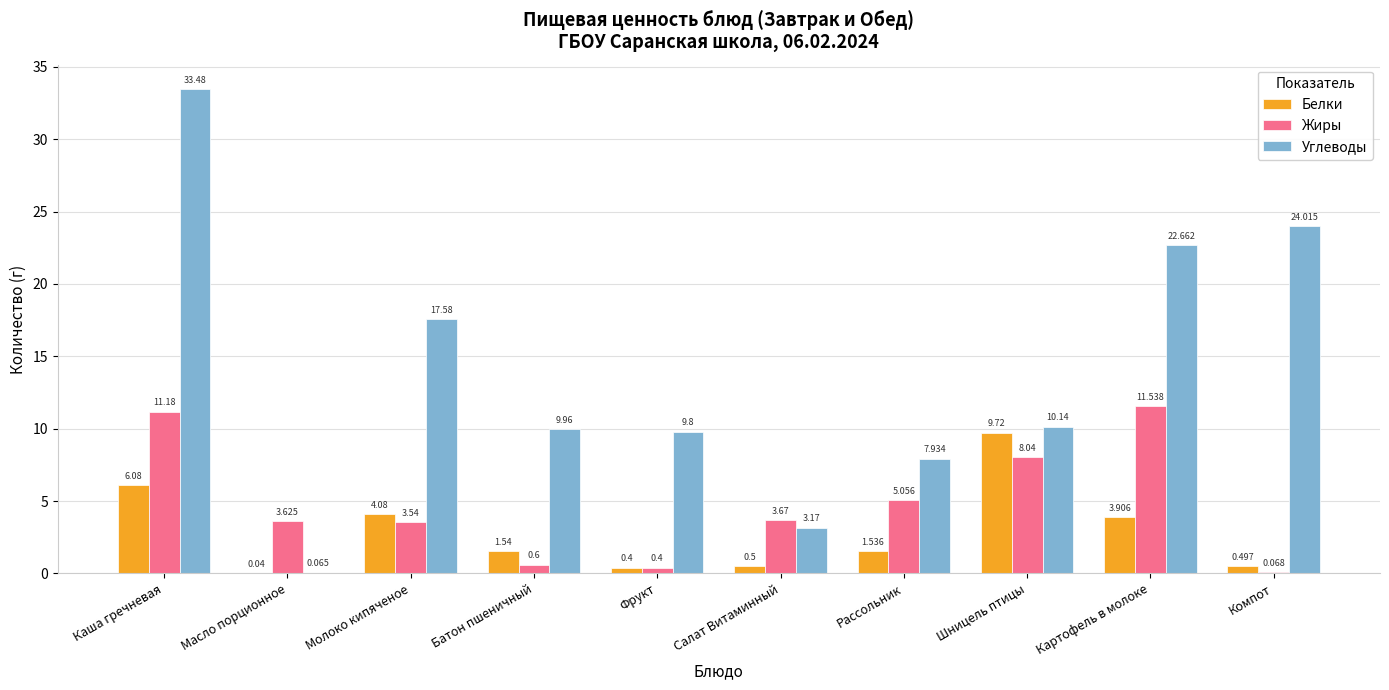

The Жиры series shows 2.5 at Салат Витаминный. True or false?

False